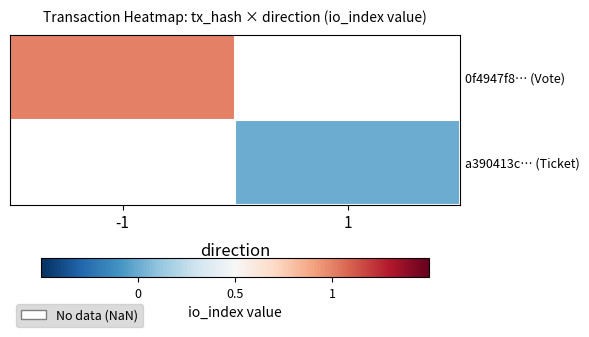

What is the maximum value shown in the chart?

1.0